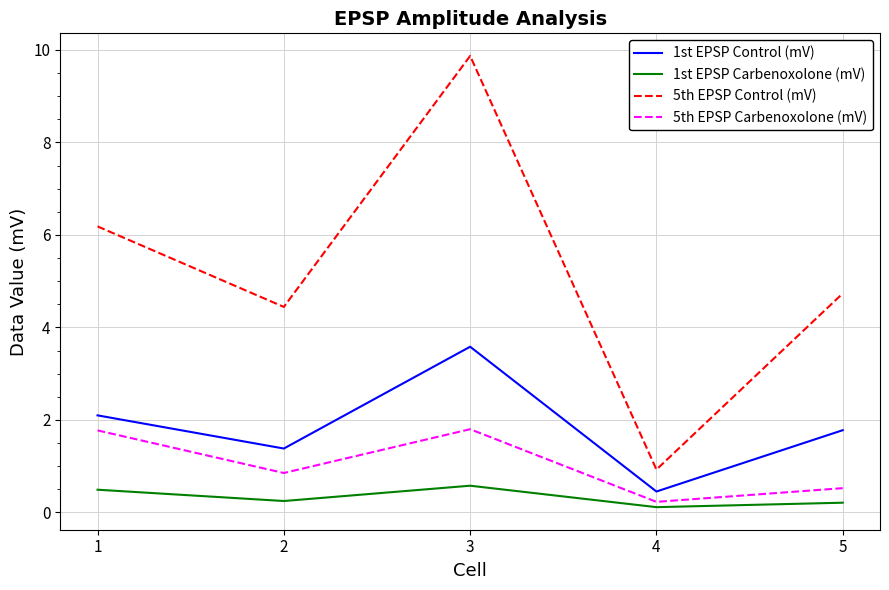

What is the total value across all series at 4?

1.7